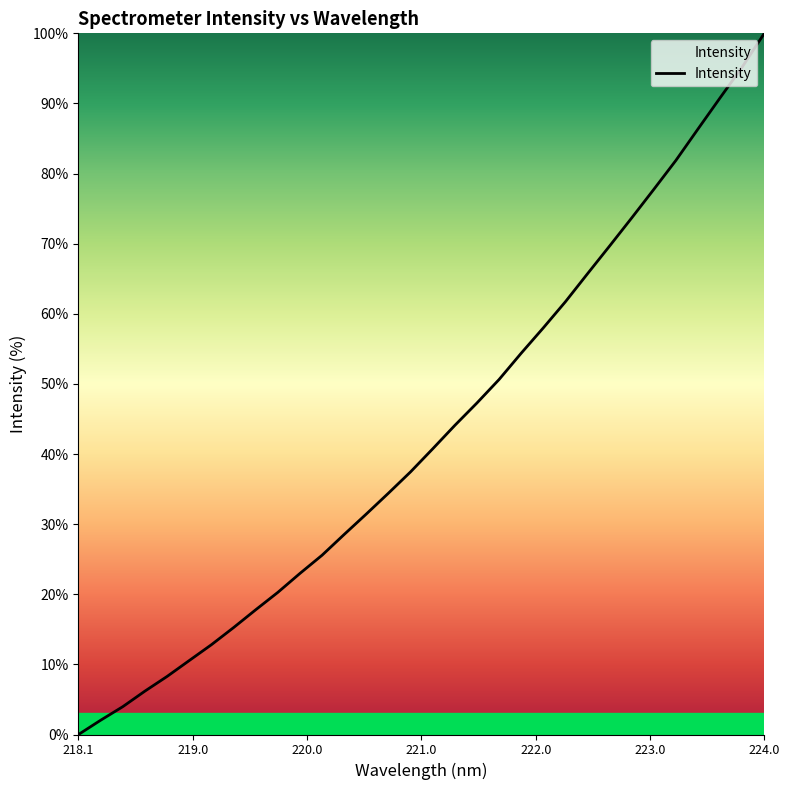

What is the difference between the maximum and minimum values?

100.0